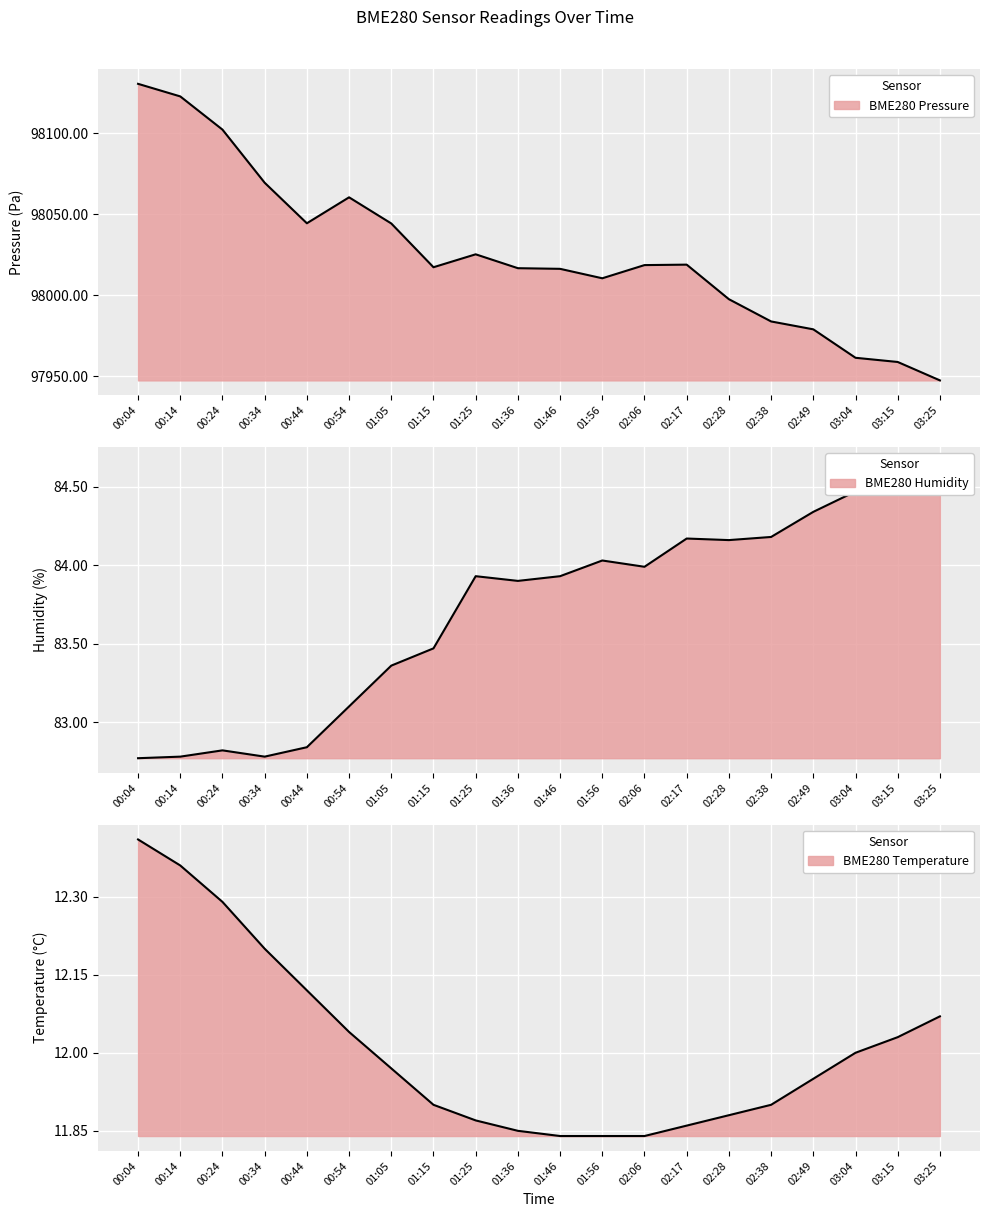

What is the total value across all series at 01:56?

98106.4